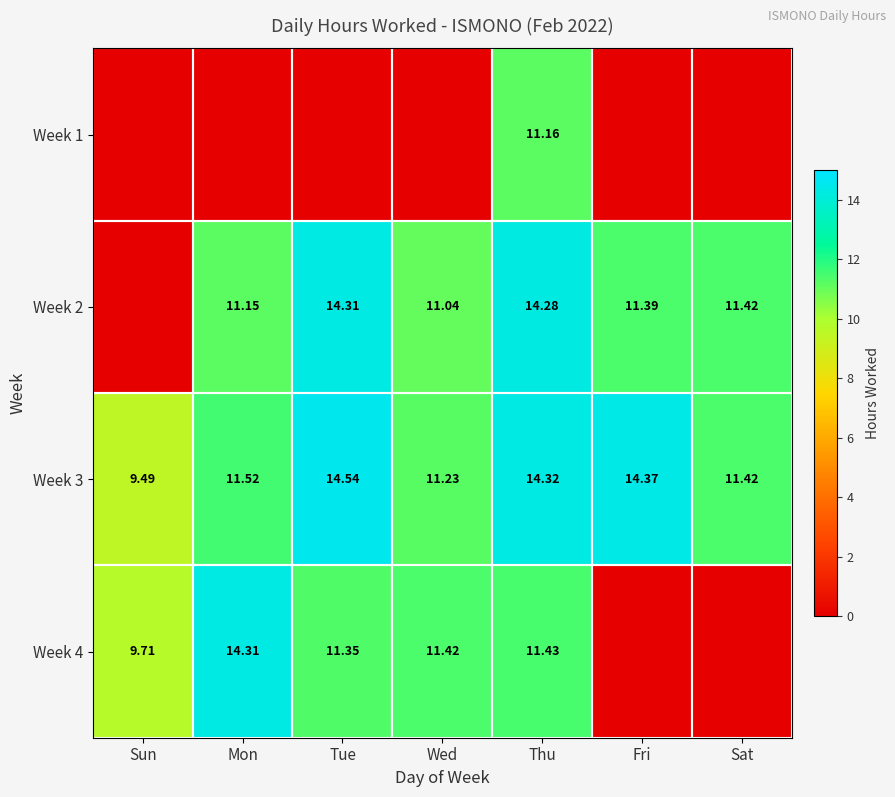

Is it true that Week 3 equals 11.2 at Wed?

True